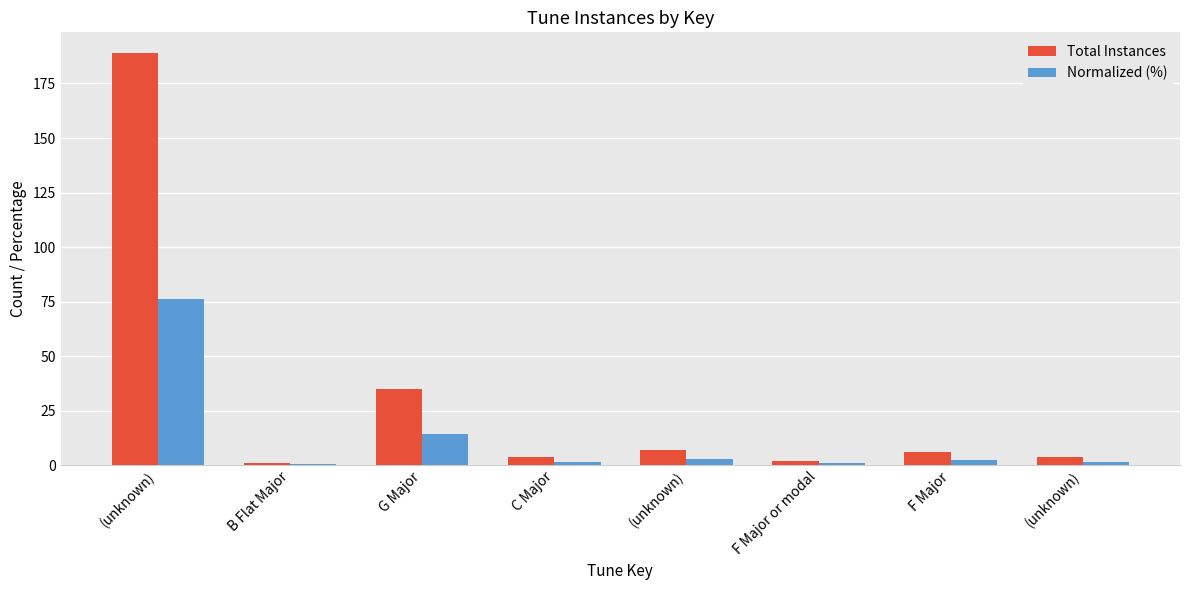

What are all the series names shown in the legend?

Total Instances, Normalized (%)